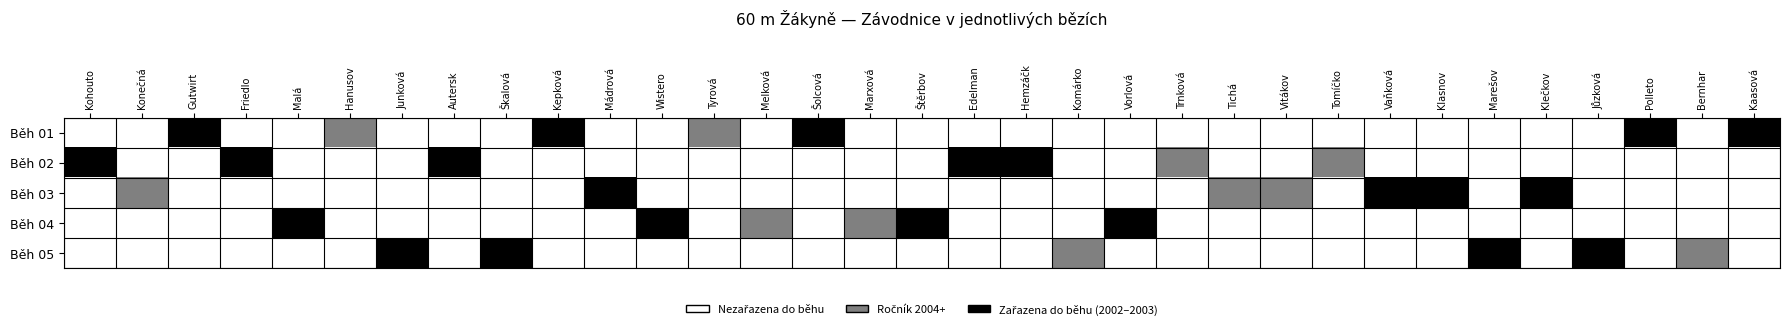

Which category has the lowest value across all series?

Kohouto